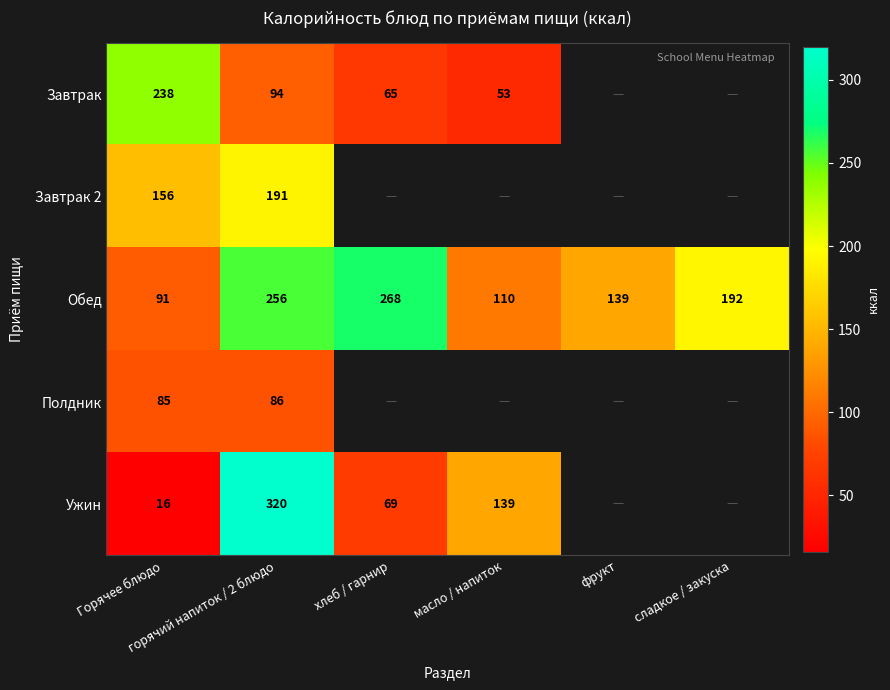

What is the difference between the maximum and second lowest values in the Обед series?

158